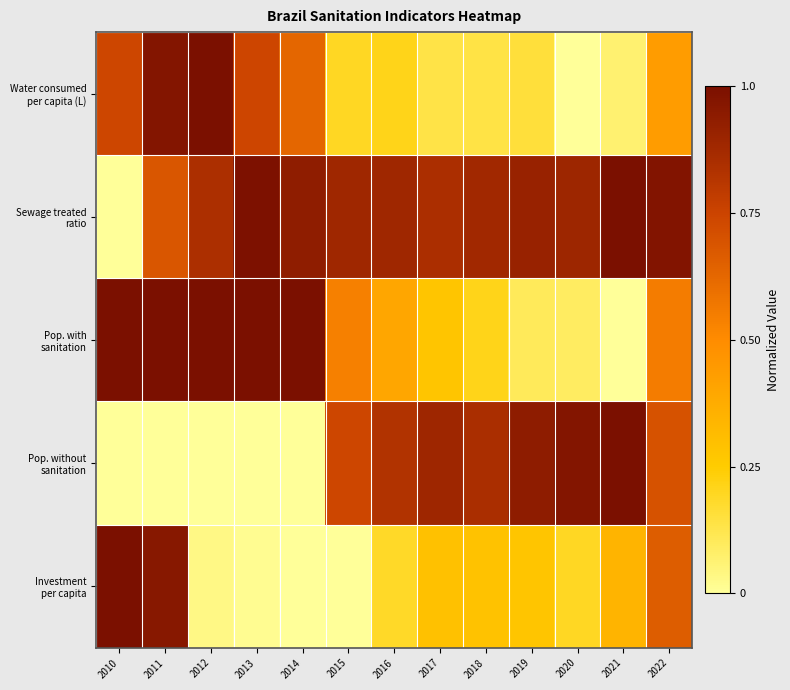

How many categories are shown in the chart?

13